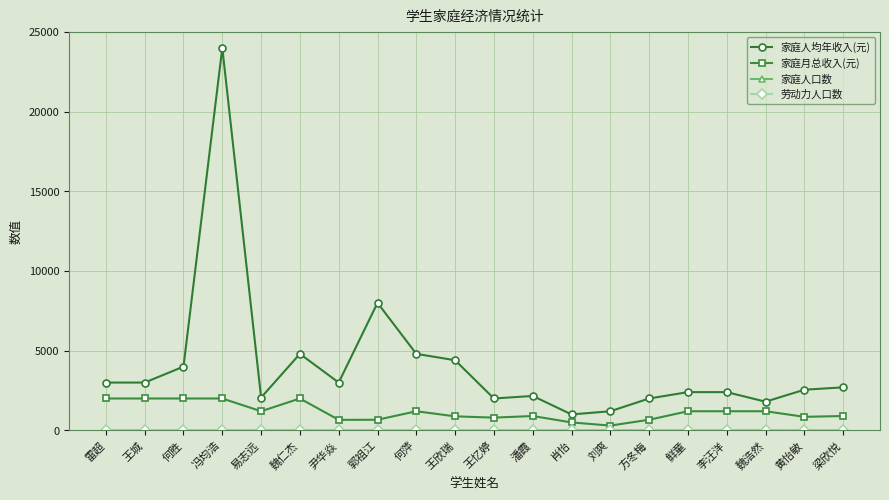

What position from the left is 李汪洋?

17